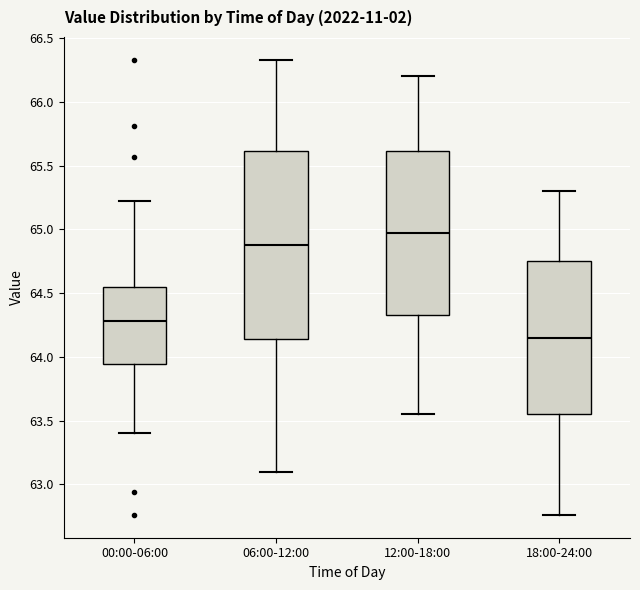

Reading left to right, transcribe this box plot: for each box, give where its median line is, the range the box spans, and where its two whiskers end, as read against the y-axis. The values are not printed on the chart, so give them approximately, as read against the axis.

00:00-06:00: median 64.30, box 63.95 to 64.55, whiskers 63.40 to 65.20
06:00-12:00: median 64.90, box 64.15 to 65.60, whiskers 63.10 to 66.35
12:00-18:00: median 65.00, box 64.35 to 65.60, whiskers 63.55 to 66.20
18:00-24:00: median 64.15, box 63.55 to 64.75, whiskers 62.75 to 65.30